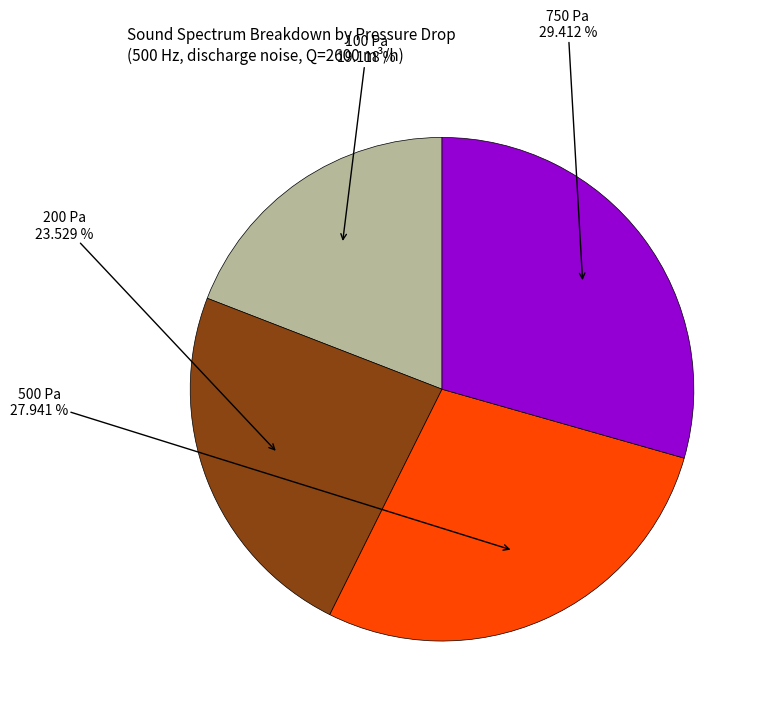

To the nearest percent, what is the difference between the largest and smallest slice percentages?

10%